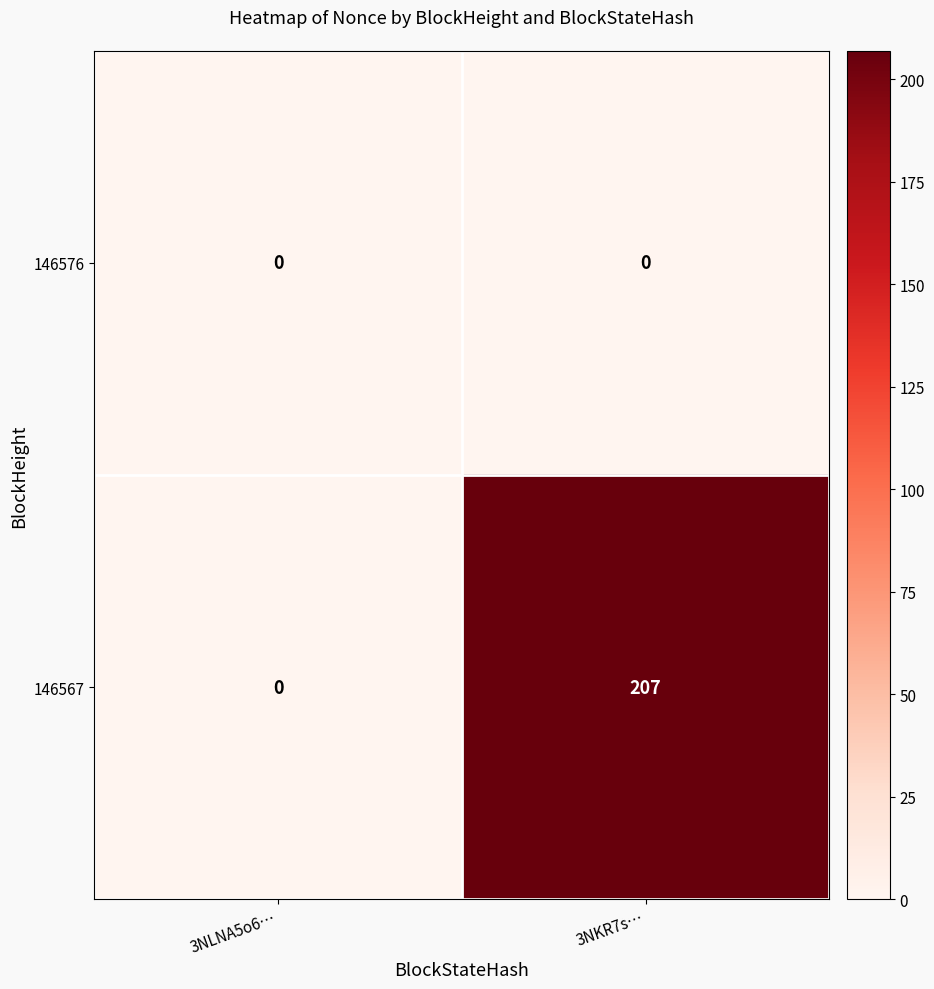

Count the number of data series in this chart.

2